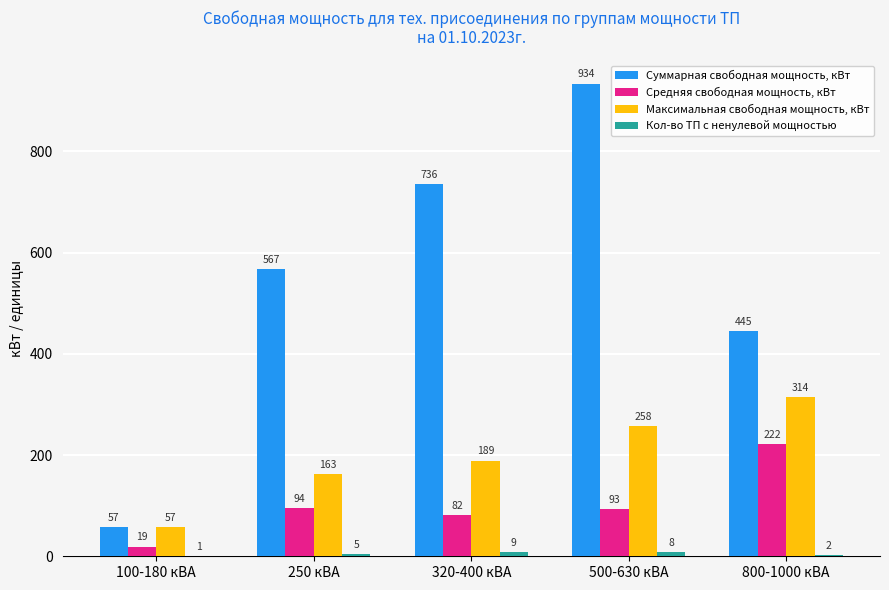

At which category is the sum across all series the highest?

500-630 кВА